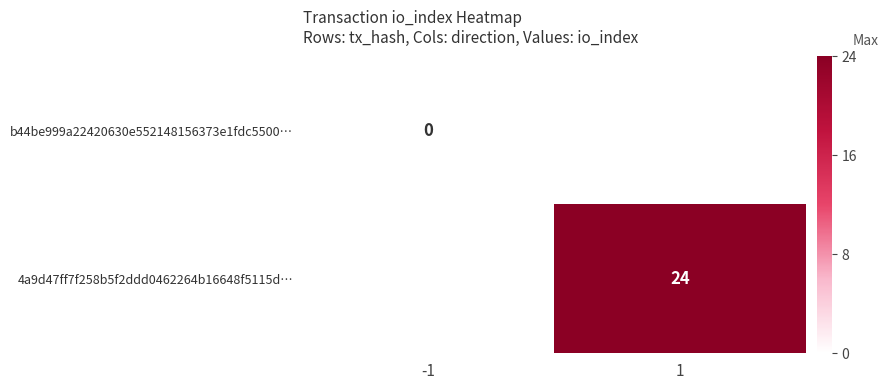

Rank the series by their maximum value, from lowest to highest.

b44be999a22420630e552148156373e1fdc5500…, 4a9d47ff7f258b5f2ddd0462264b16648f5115d…